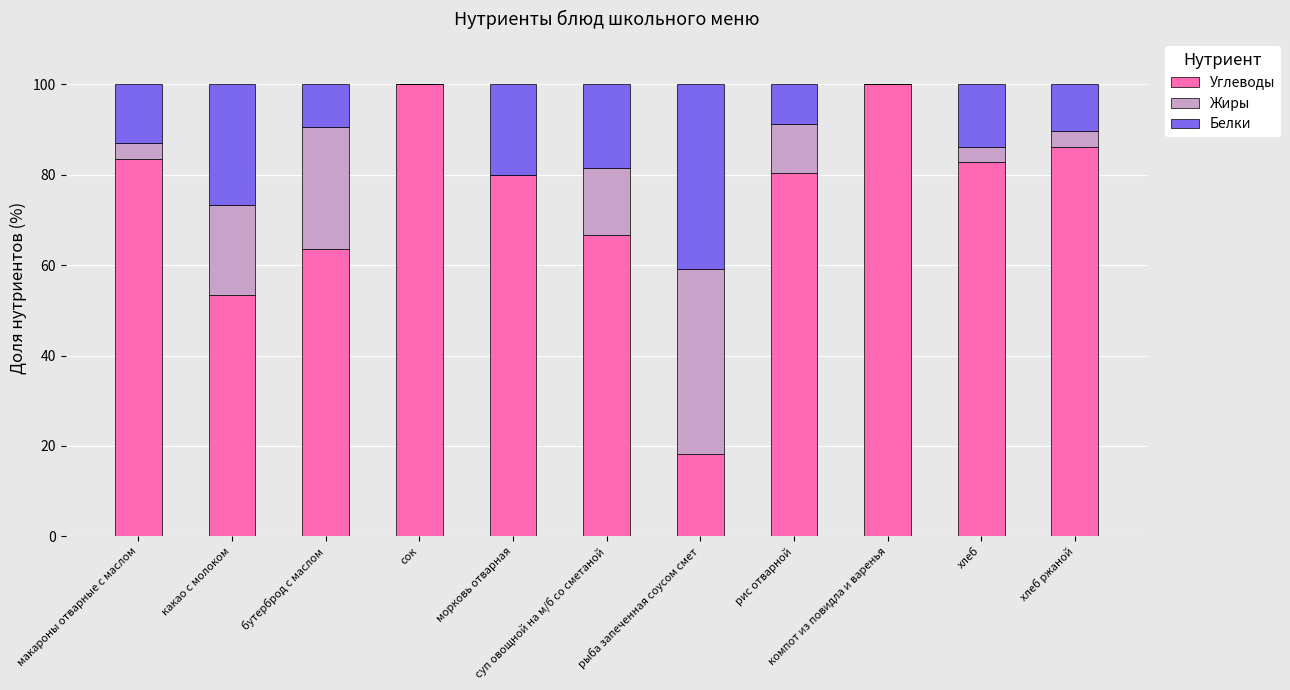

What is the sum of all Углеводы values?

814.5